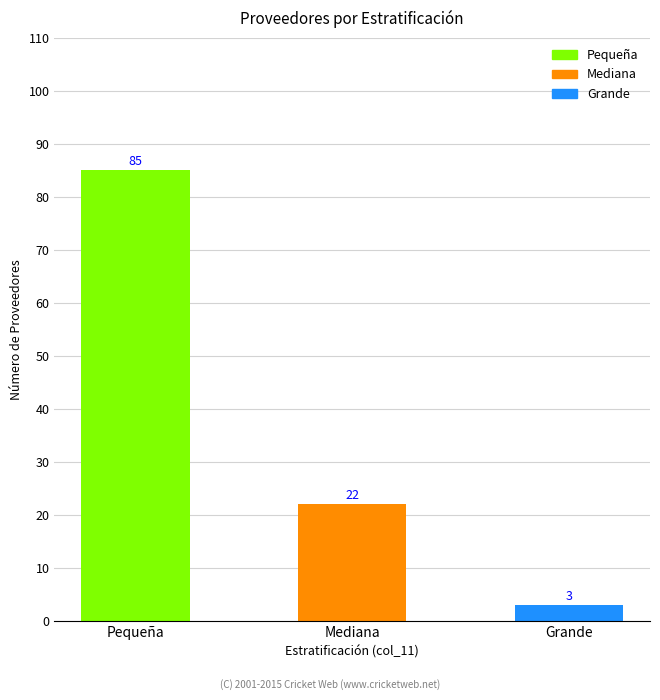

What is the sum of all values?

110